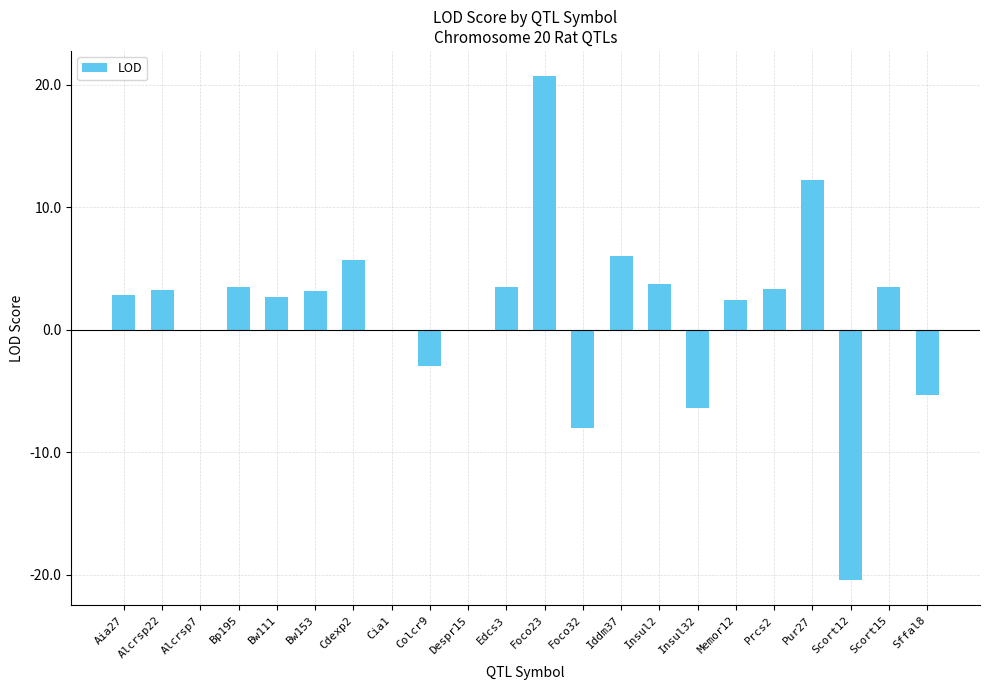

Which has a higher value, Alcrsp7 or Bw153?

Bw153